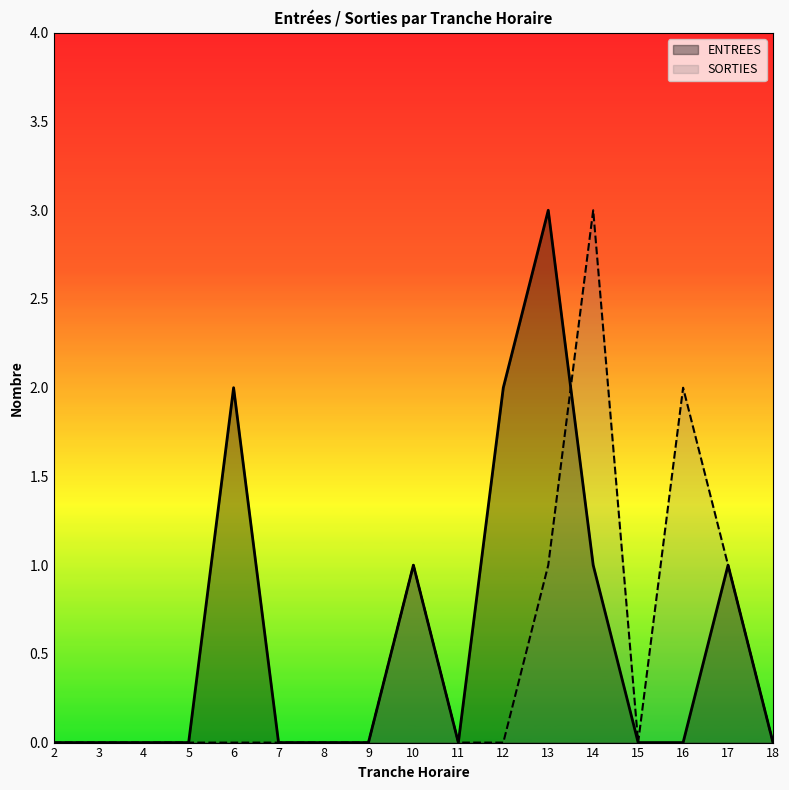

What is the difference between the second highest and second lowest values in the SORTIES series?

2